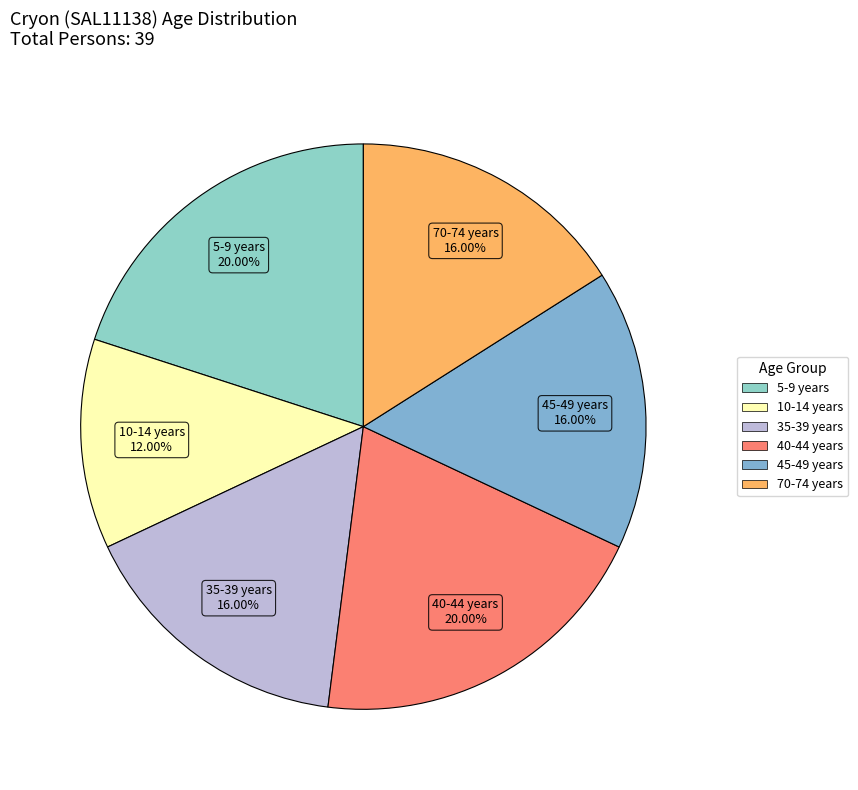

To the nearest percent, what is the difference between the largest and smallest slice percentages?

8%